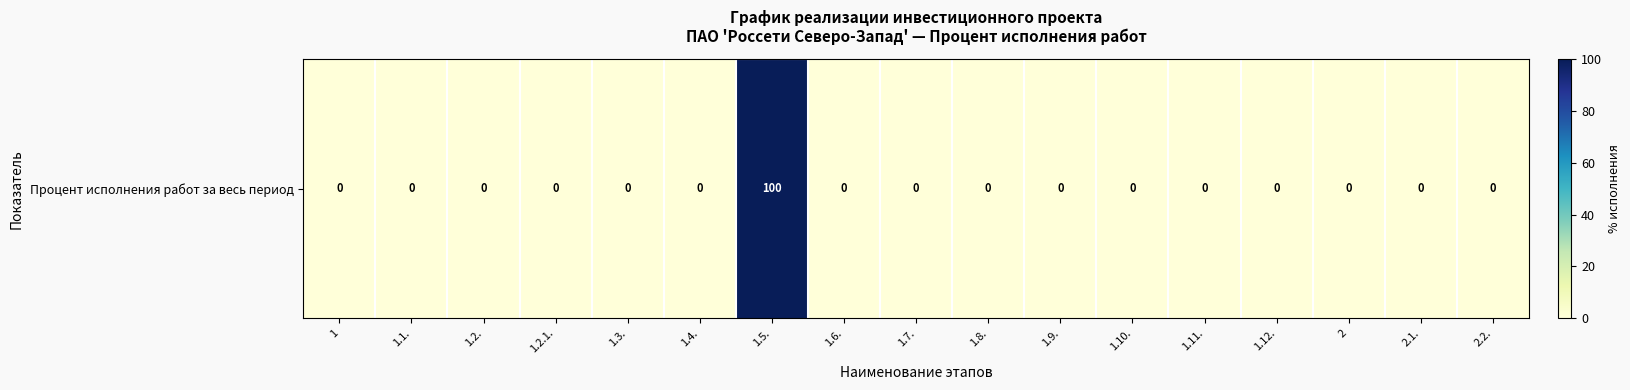

At which category does the chart reach its minimum across all series?

1